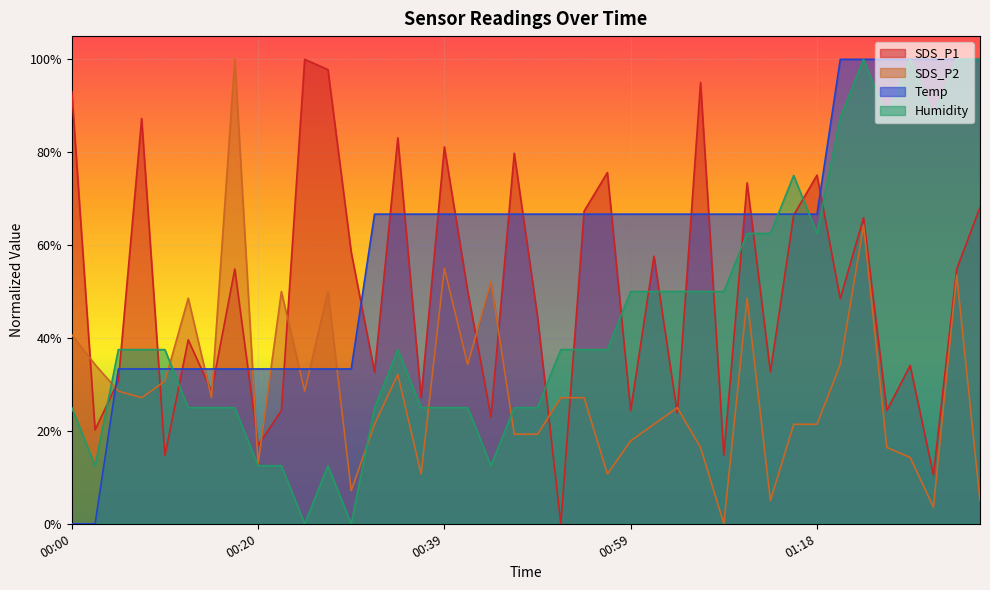

Which series ends up on top after the final intersection of SDS_P1 and Temp?

Temp